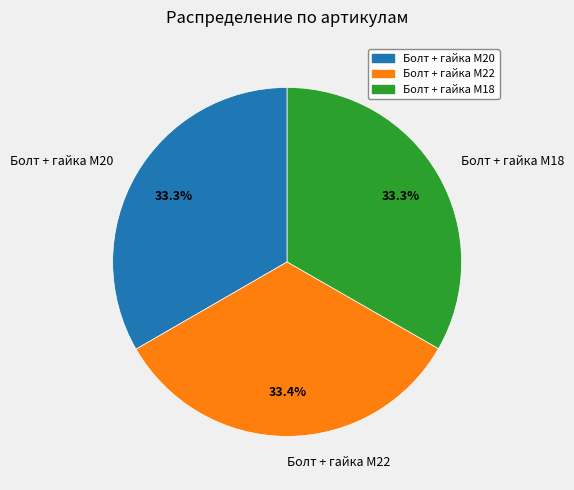

To the nearest percent, what percentage of the pie is Болт + гайка M18?

33%